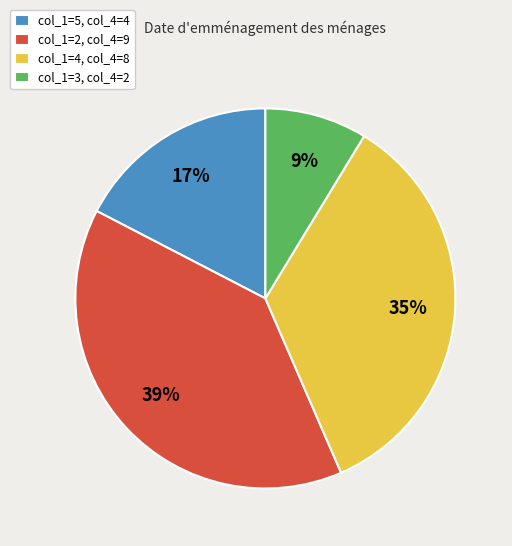

Which has a higher value, col_1=3, col_4=2 or col_1=4, col_4=8?

col_1=4, col_4=8